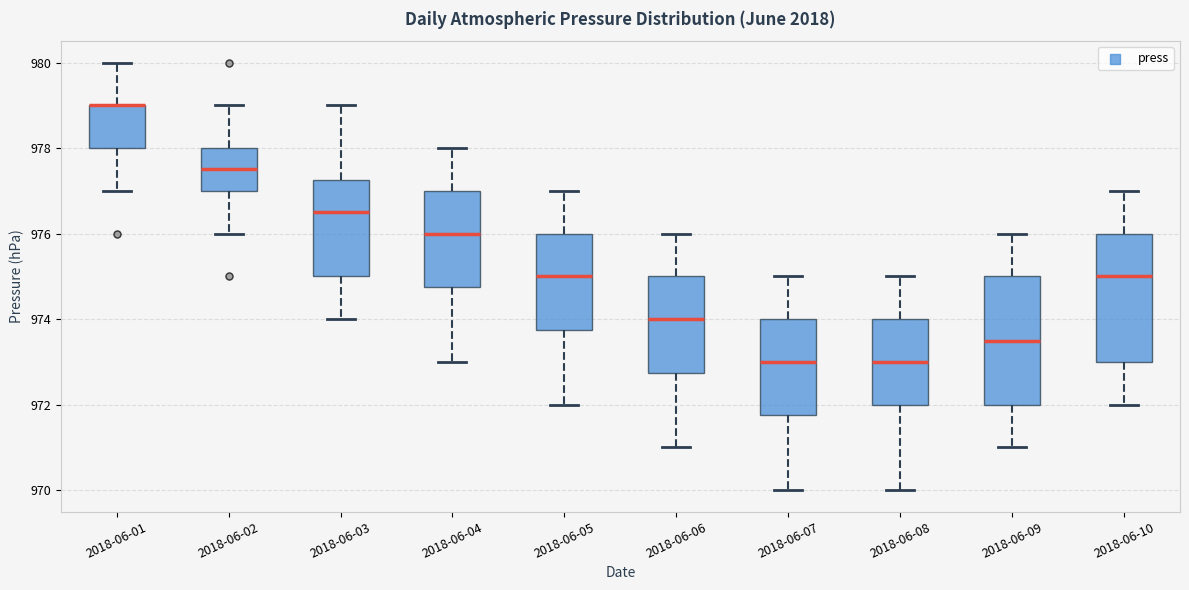

Reading left to right, transcribe this box plot: for each box, give where its median line is, the range the box spans, and where its two whiskers end, as read against the y-axis. The values are not printed on the chart, so give them approximately, as read against the axis.

2018-06-01: median 979.0 (drawn on the box's upper edge), box 978.0 to 979.0, whiskers 977.0 to 980.0
2018-06-02: median 977.6, box 977.0 to 978.0, whiskers 976.0 to 979.0
2018-06-03: median 976.6, box 975.0 to 977.2, whiskers 974.0 to 979.0
2018-06-04: median 976.0, box 974.8 to 977.0, whiskers 973.0 to 978.0
2018-06-05: median 975.0, box 973.8 to 976.0, whiskers 972.0 to 977.0
2018-06-06: median 974.0, box 972.8 to 975.0, whiskers 971.0 to 976.0
2018-06-07: median 973.0, box 971.8 to 974.0, whiskers 970.0 to 975.0
2018-06-08: median 973.0, box 972.0 to 974.0, whiskers 970.0 to 975.0
2018-06-09: median 973.6, box 972.0 to 975.0, whiskers 971.0 to 976.0
2018-06-10: median 975.0, box 973.0 to 976.0, whiskers 972.0 to 977.0